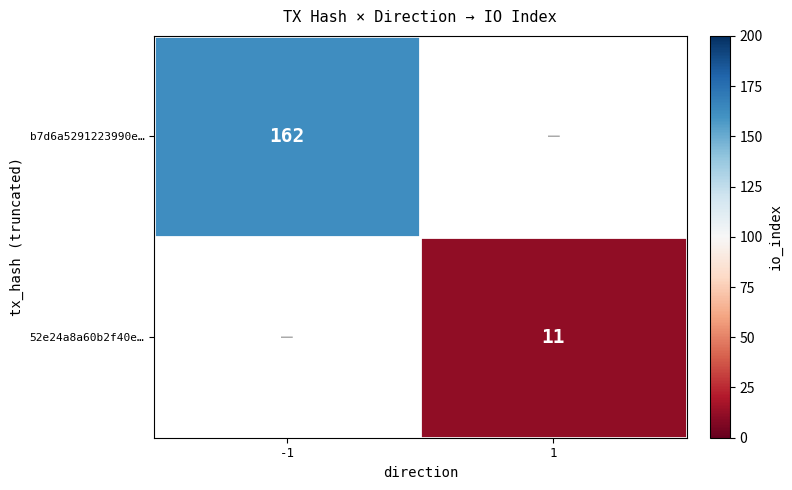

The value of 52e24a8a60b2f40e… at 1 is 18. True or false?

False